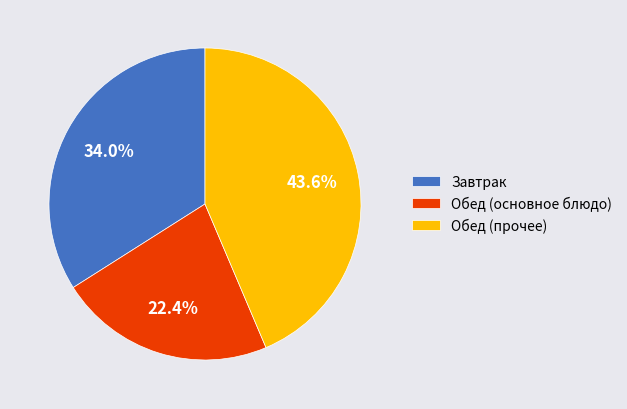

Between Обед (прочее) and Завтрак, which is larger?

Обед (прочее)